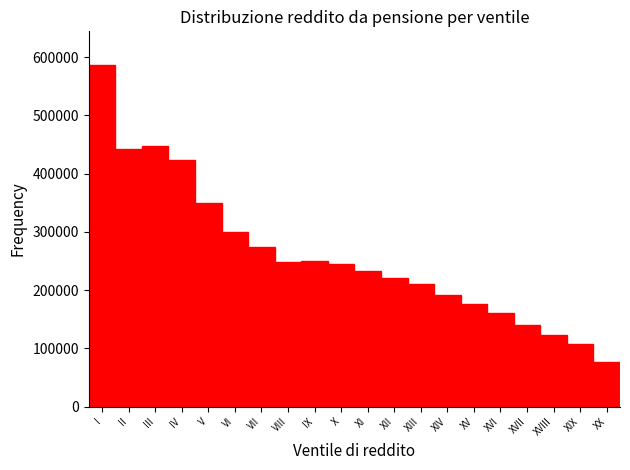

What is the difference between the values at III and XI?

214379